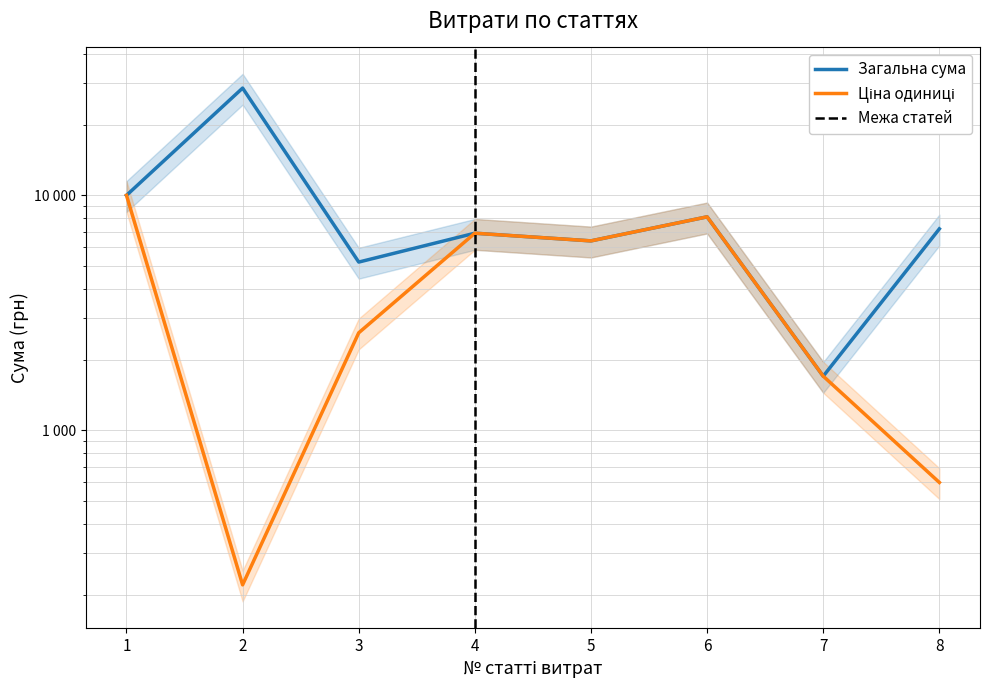

What is the minimum value shown in the chart?

220